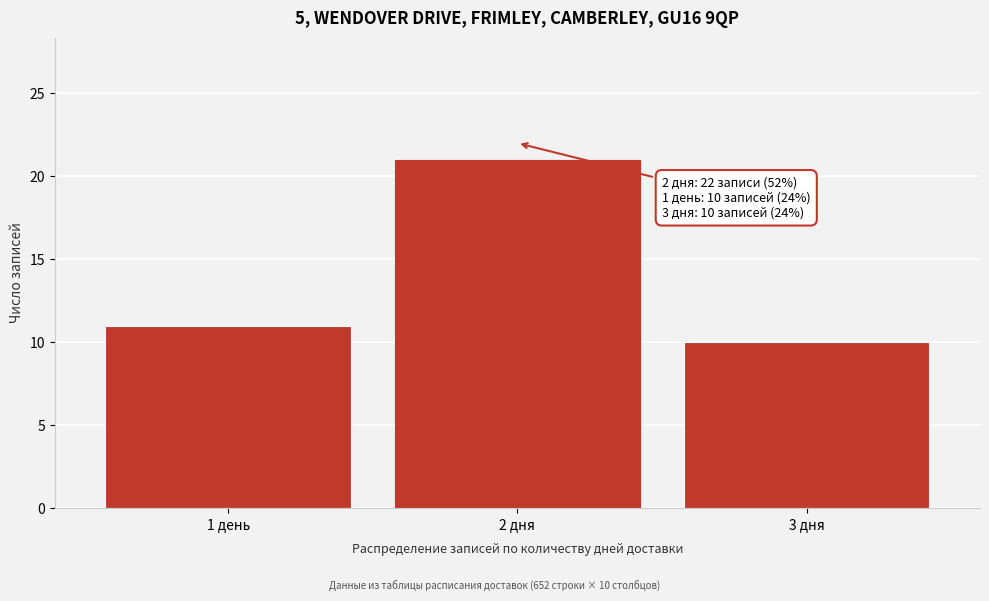

Reading left to right, transcribe all the data shown in this chart.

1 день=11	2 дня=21	3 дня=10